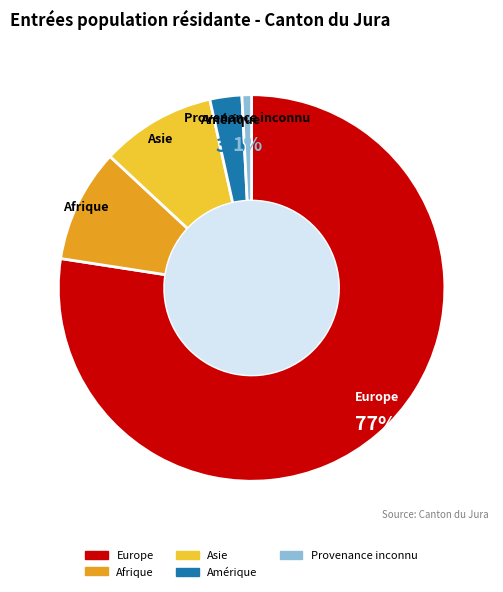

How many segments does this pie chart have?

5